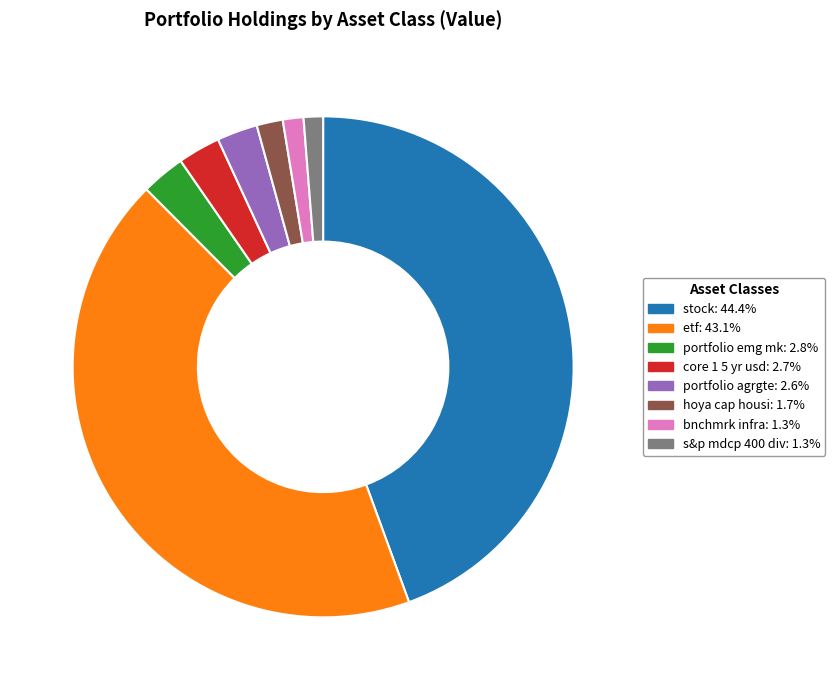

Which slice is the largest?

stock